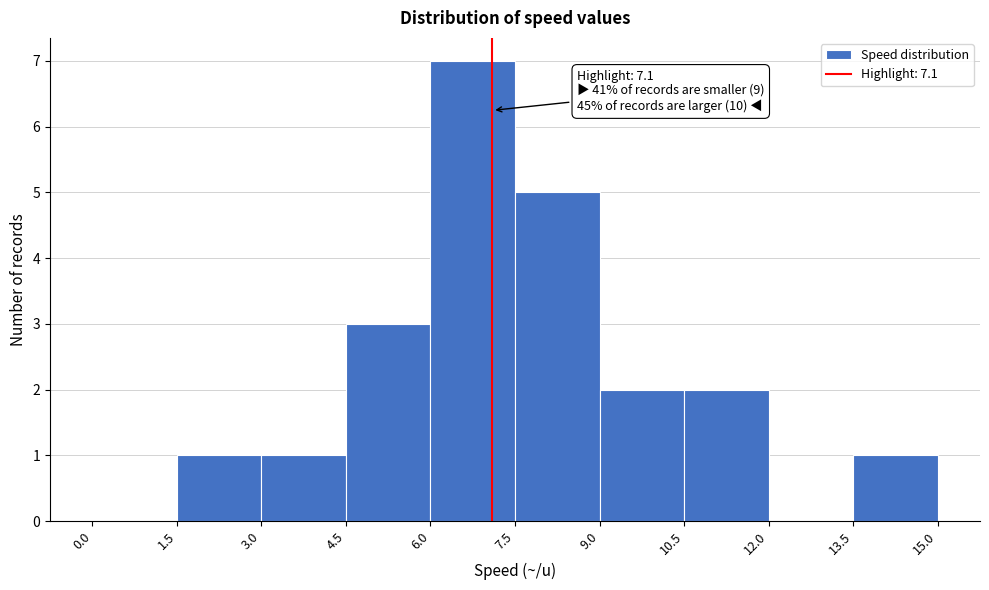

Which range on the x-axis has the tallest bar?

6.0 to 7.5